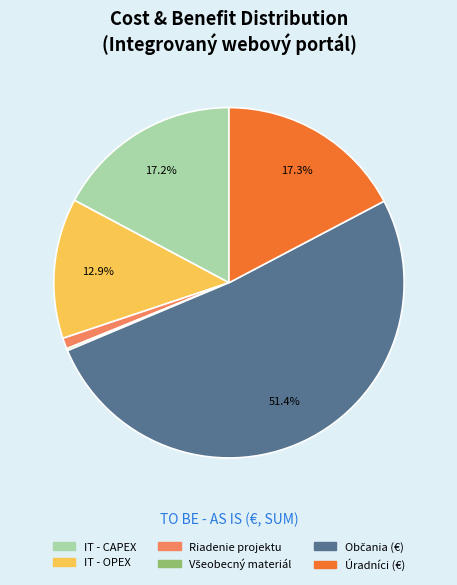

To the nearest percent, what is the difference between the largest and smallest slice percentages?

51%